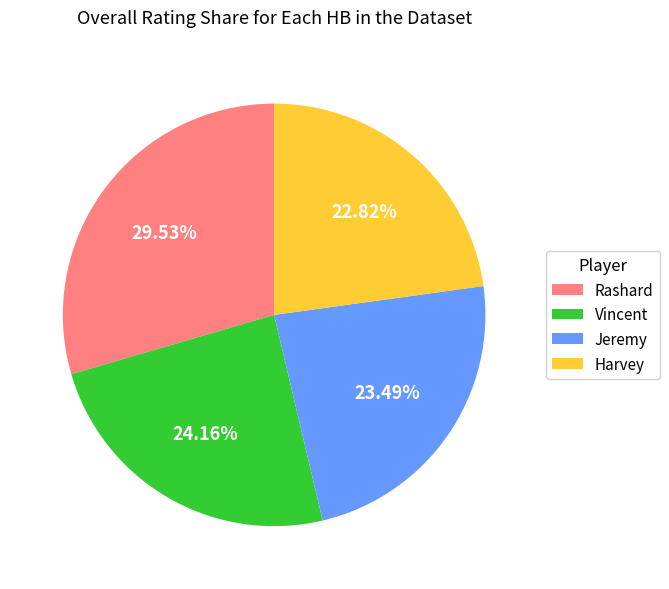

Is it true that Rashard is 44% of the pie?

False